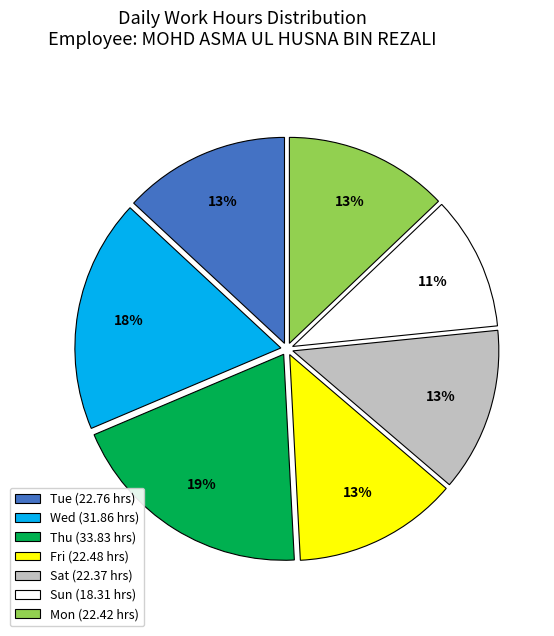

Does any single category account for the majority?

No